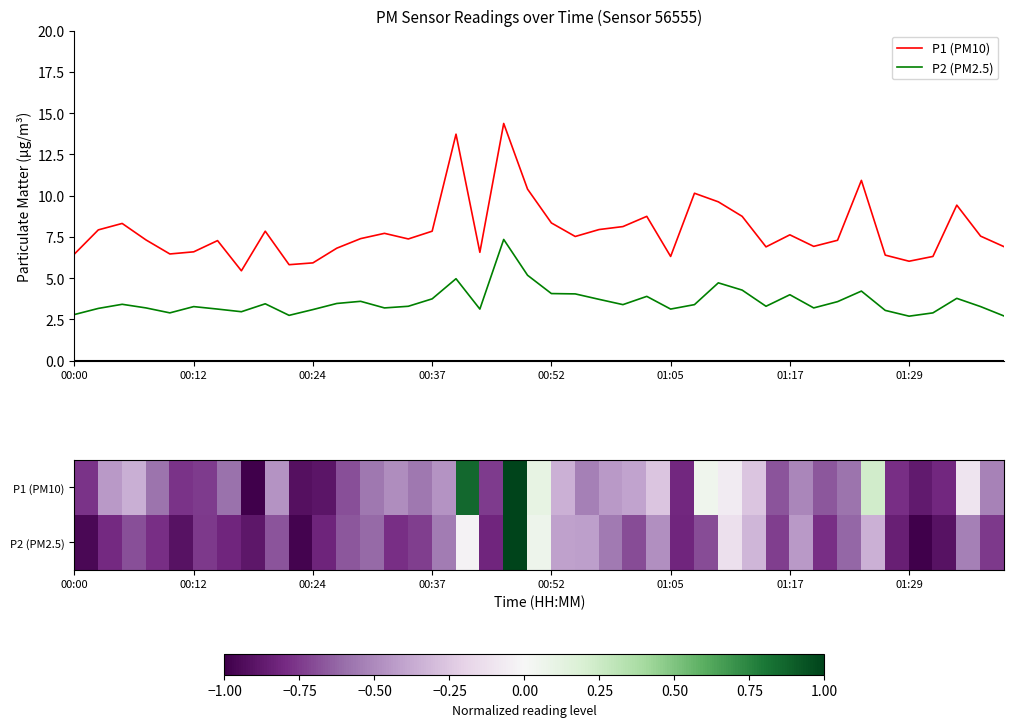

At how many categories does at least one series exceed 6?

37